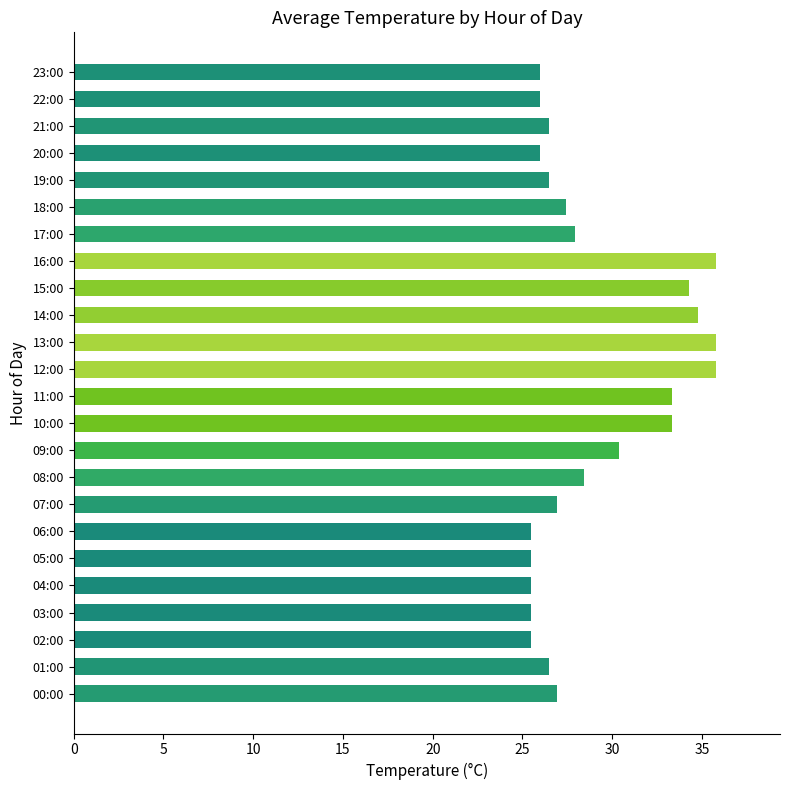

How many bars are there in total?

24